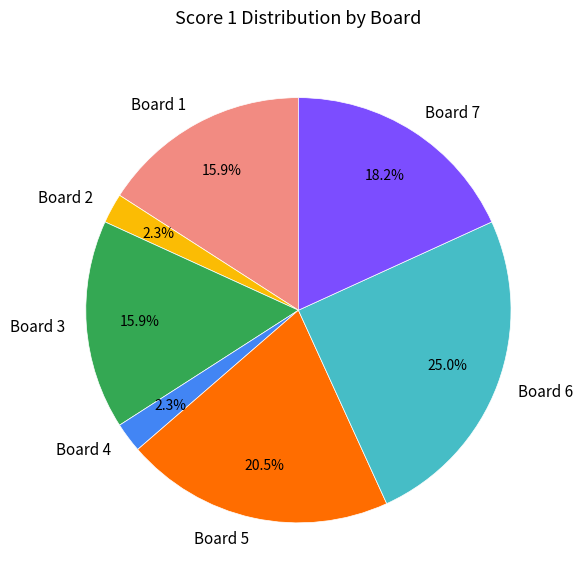

Which category has the biggest portion of the pie?

Board 6